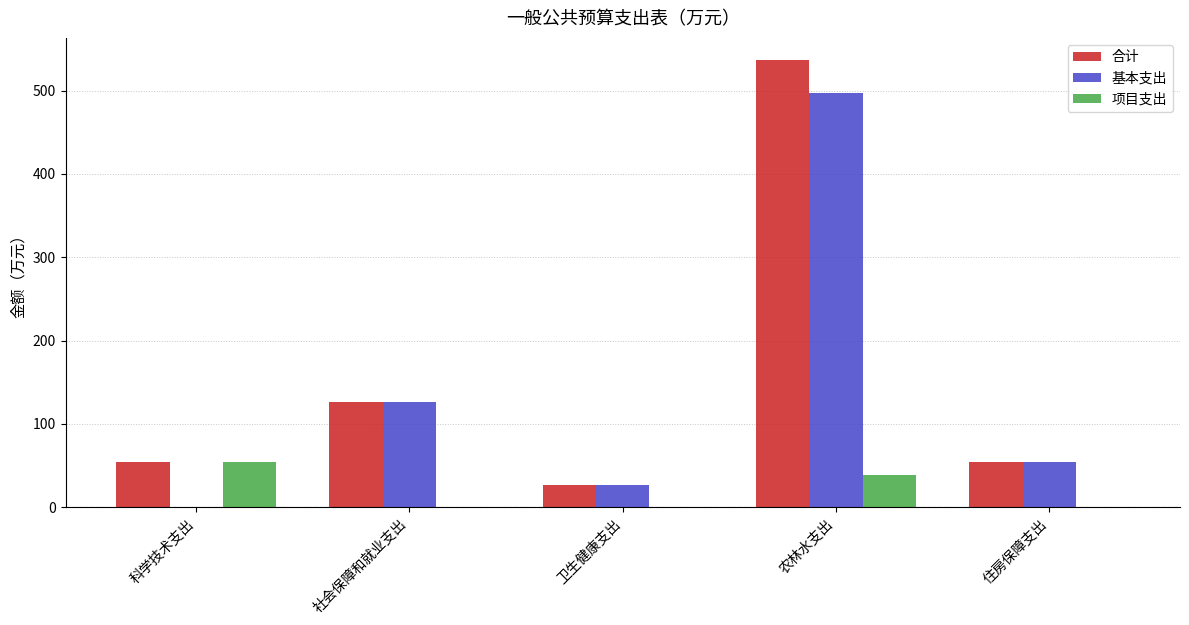

Which series has the largest range (max minus min)?

合计